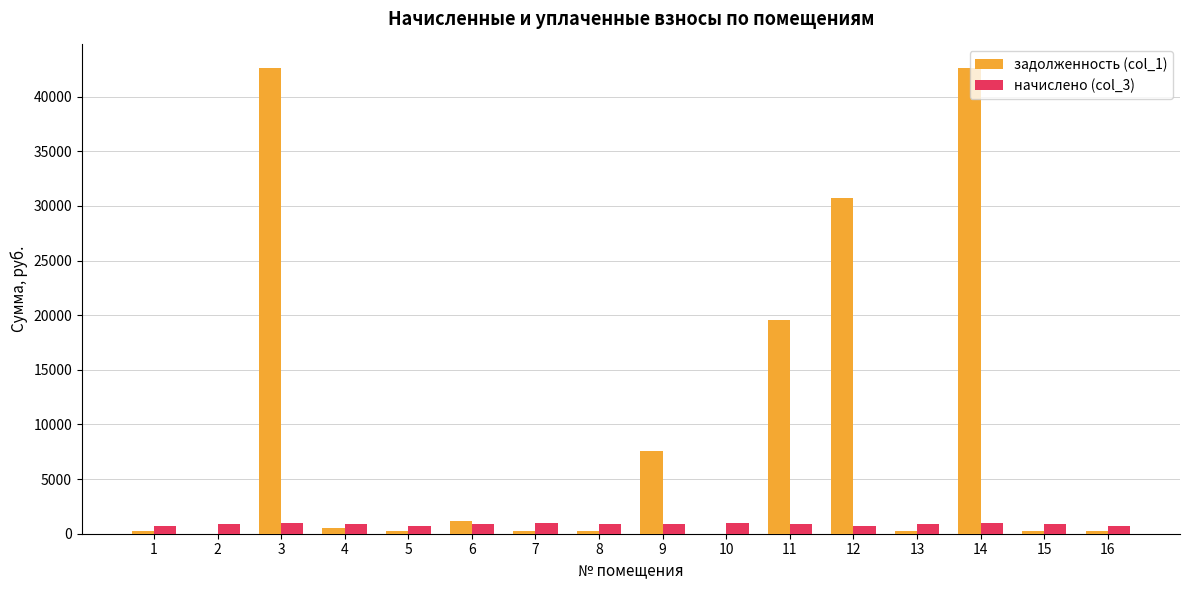

What is the average value of the задолженность (col_1) series?

9156.8